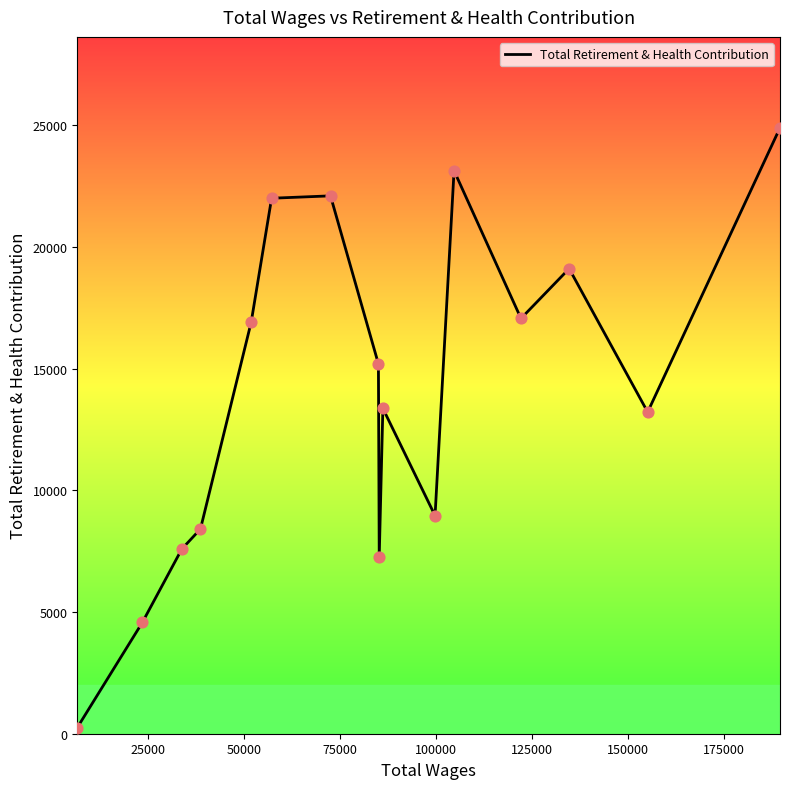

What is the difference between the maximum and minimum values?

24637